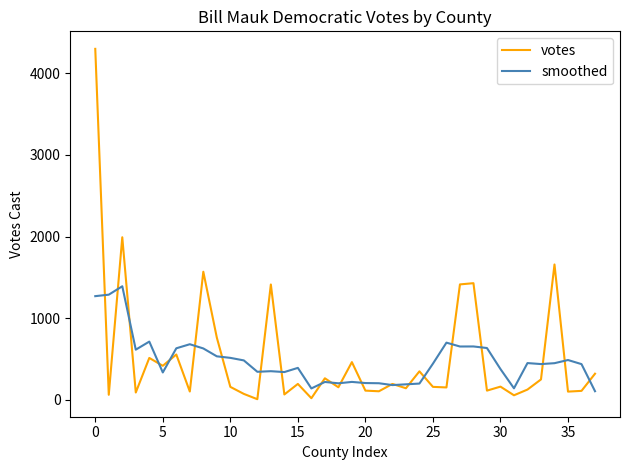

Which series has the widest spread of values?

votes